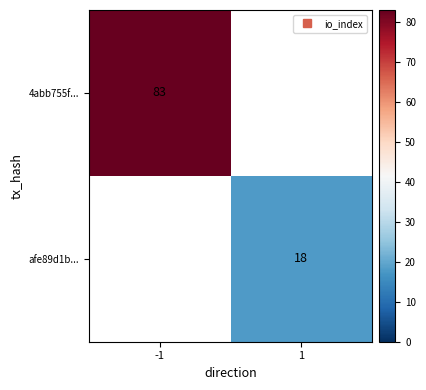

What is the minimum value shown in the chart?

18.0